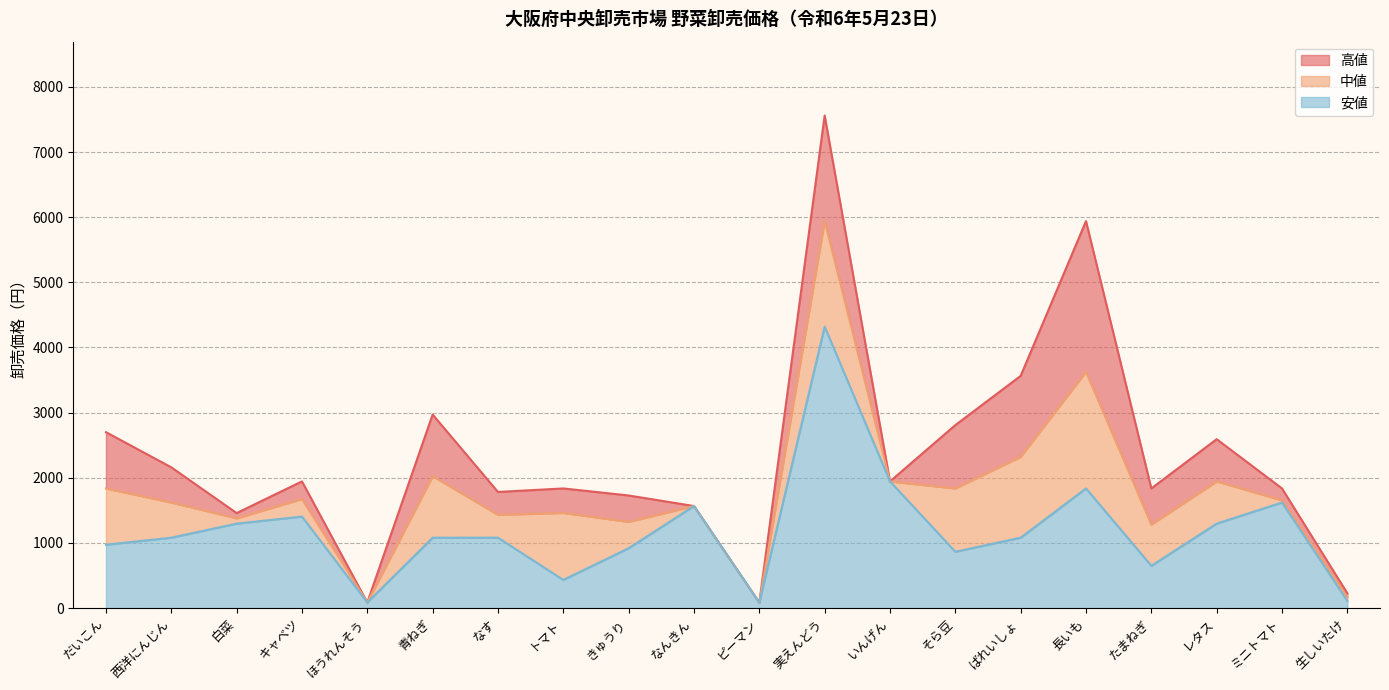

At how many categories does at least one series exceed 6368?

1